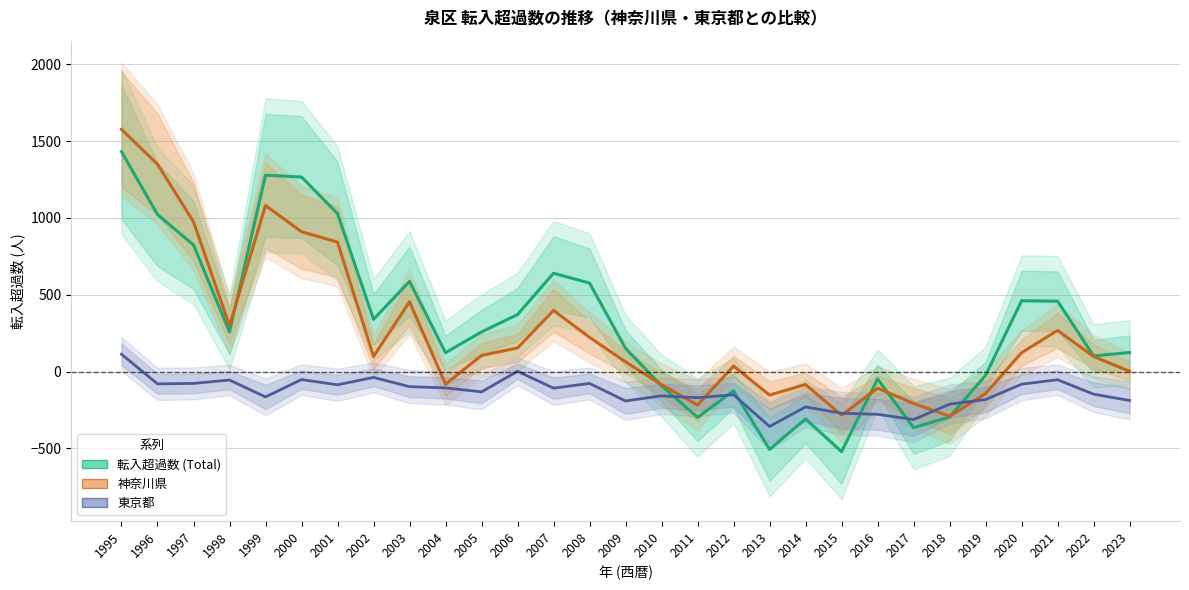

At 2023, list the series in order from smallest to largest.

東京都, 神奈川県, 転入超過数 (Total)